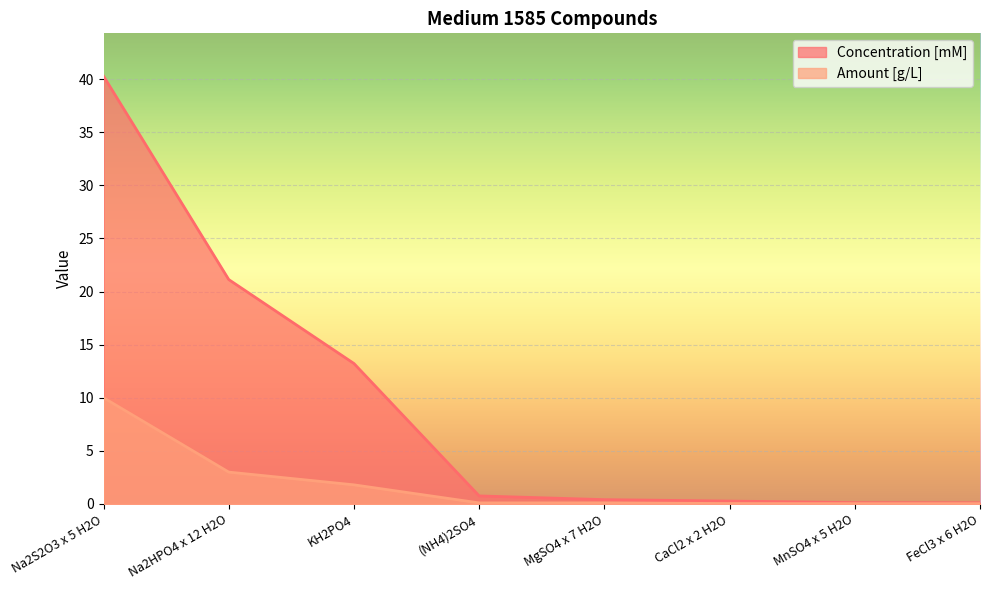

What are all the series names shown in the legend?

Concentration [mM], Amount [g/L]